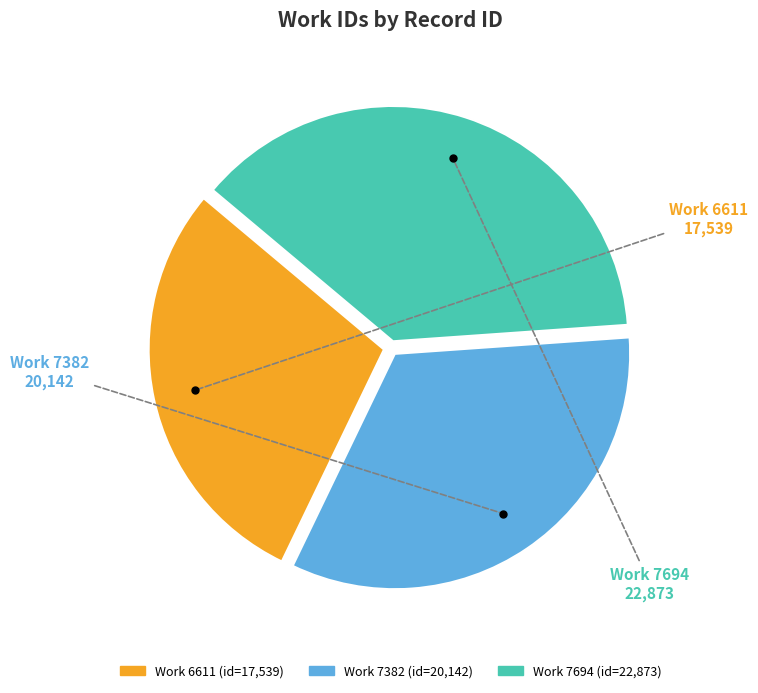

Is there a majority slice in this chart?

No